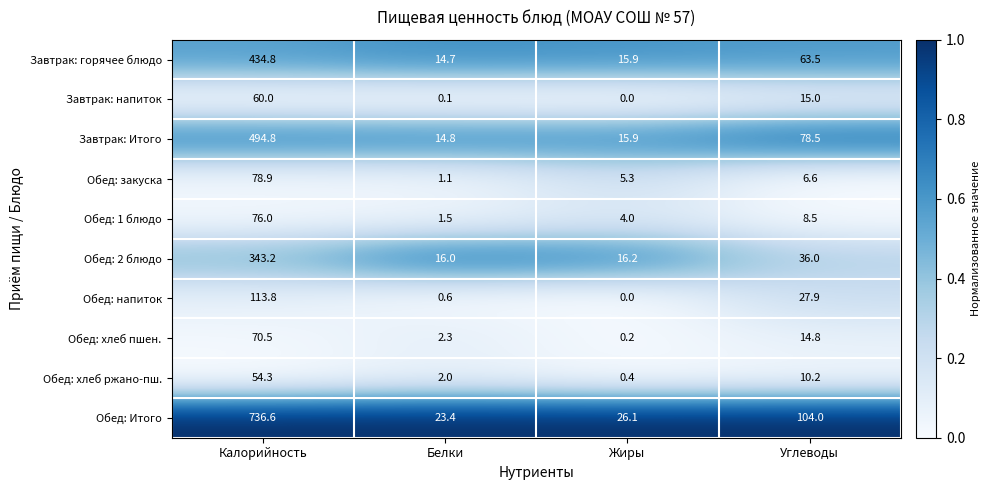

Where is Обед: напиток nearest to the value 56?

Углеводы